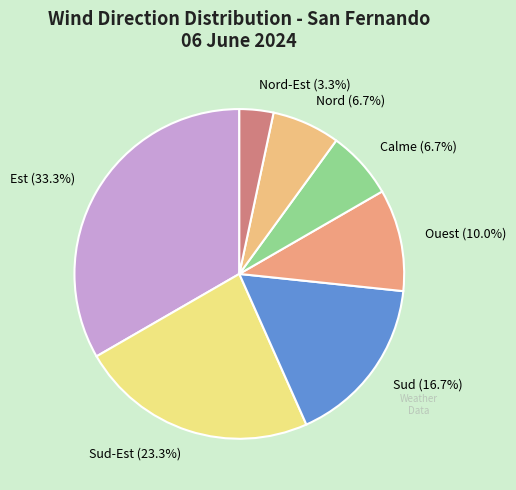

Does Est represent more than half of the total?

No